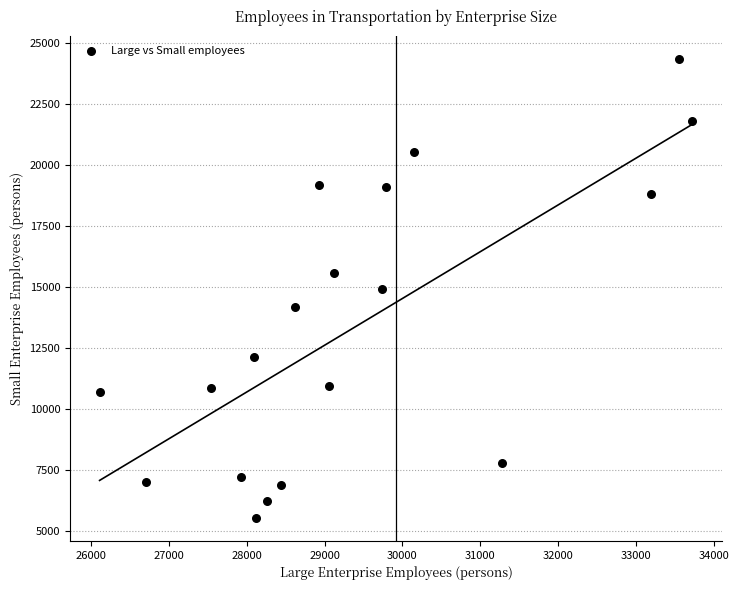

What is the range of Y values (max minus min)?

18821.3